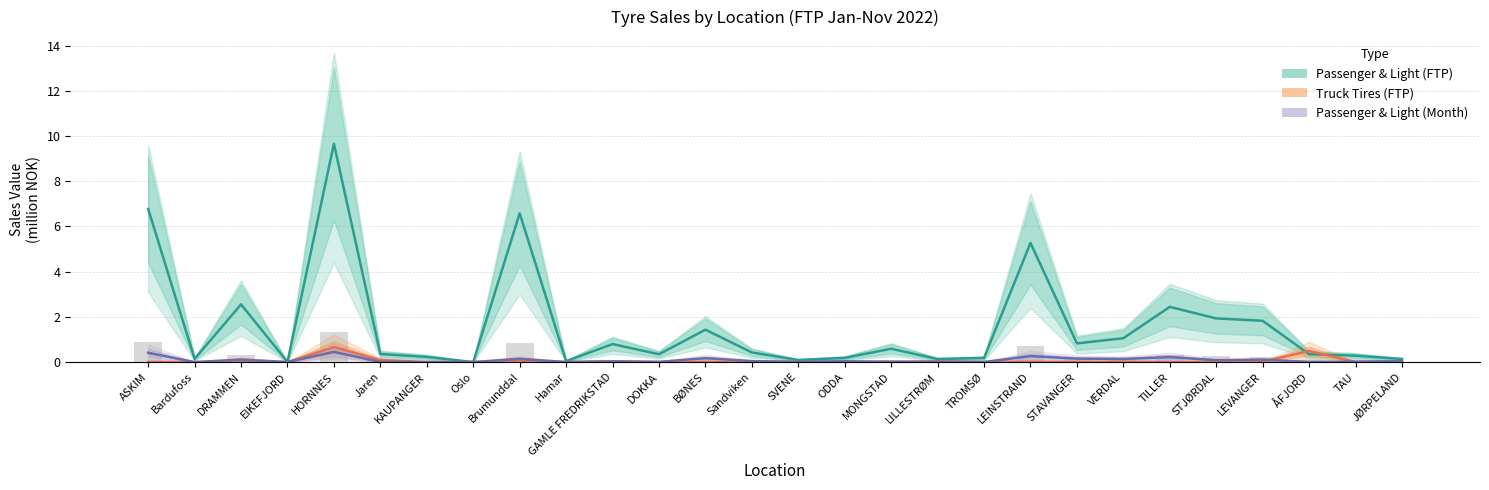

At which category is the sum across all series the highest?

HORNNES